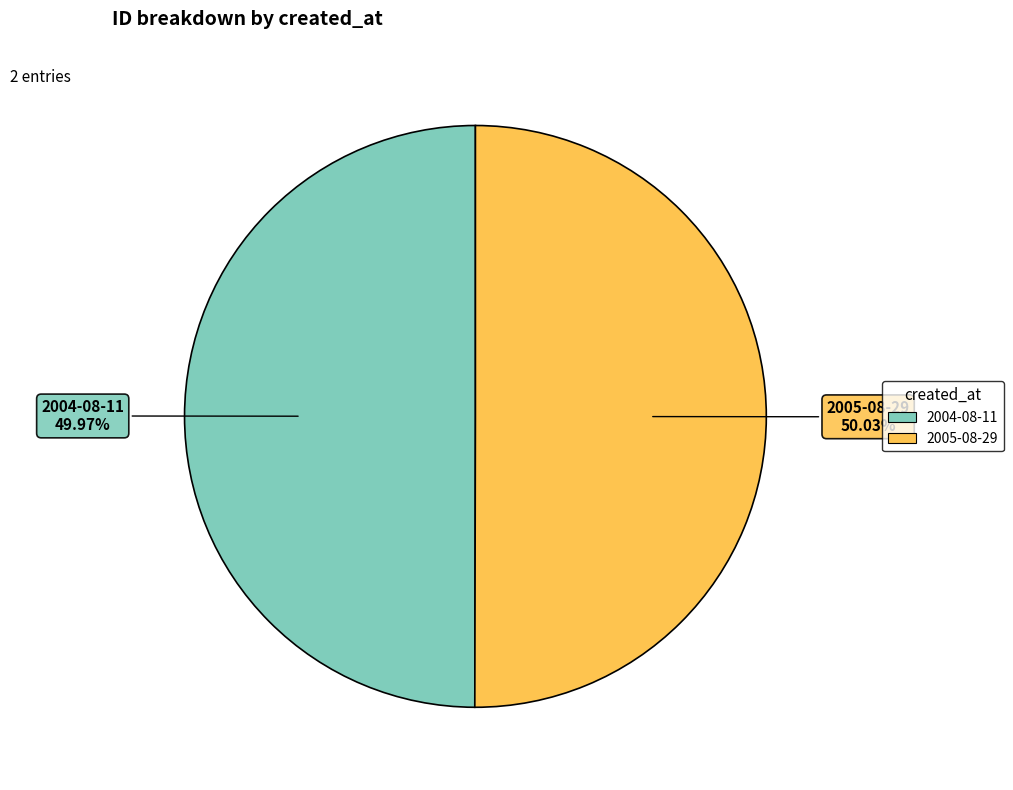

Is there any slice that represents more than half of the pie?

Yes